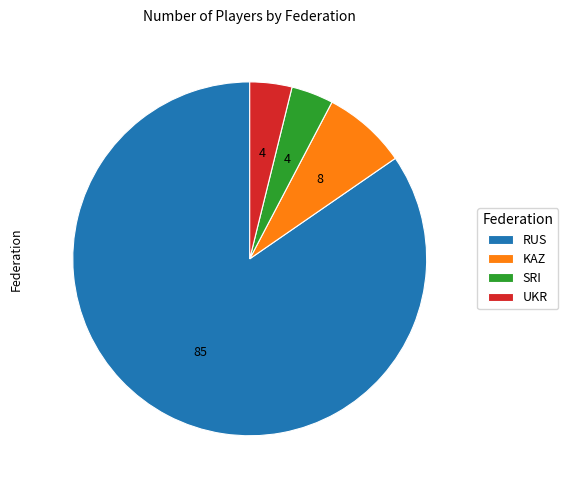

Is there a majority slice in this chart?

Yes